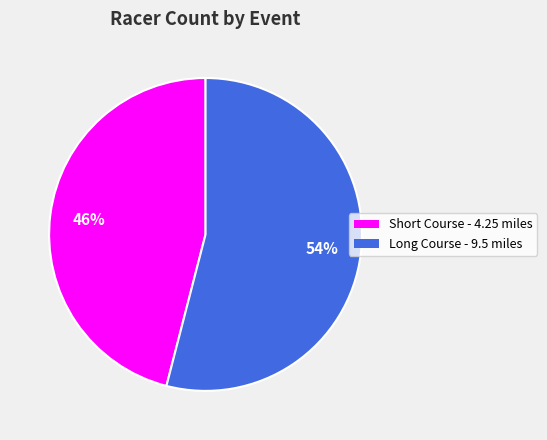

To the nearest percent, what is the average slice percentage?

50%